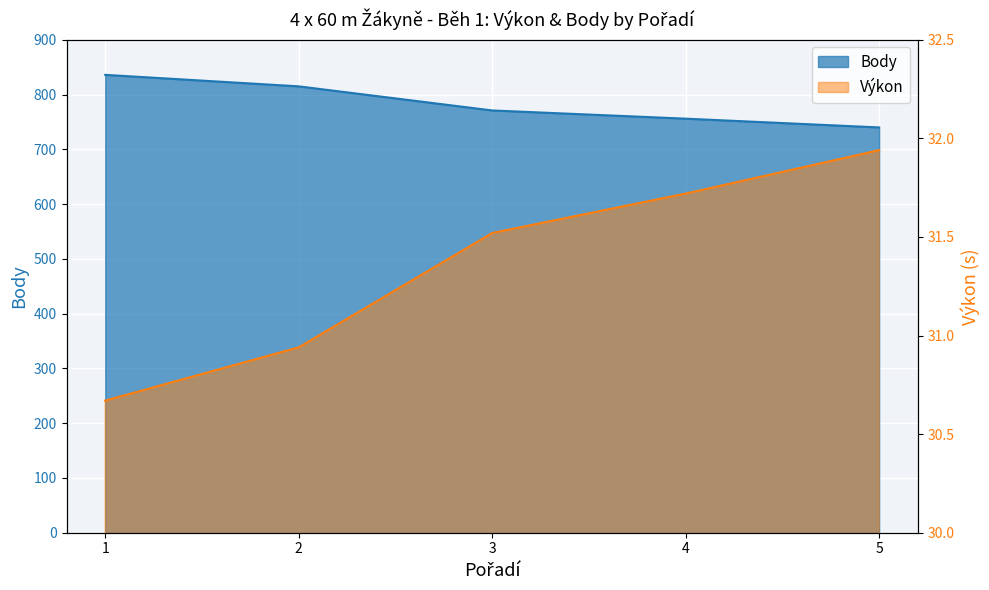

Rank the series by their maximum value, from lowest to highest.

Výkon, Body